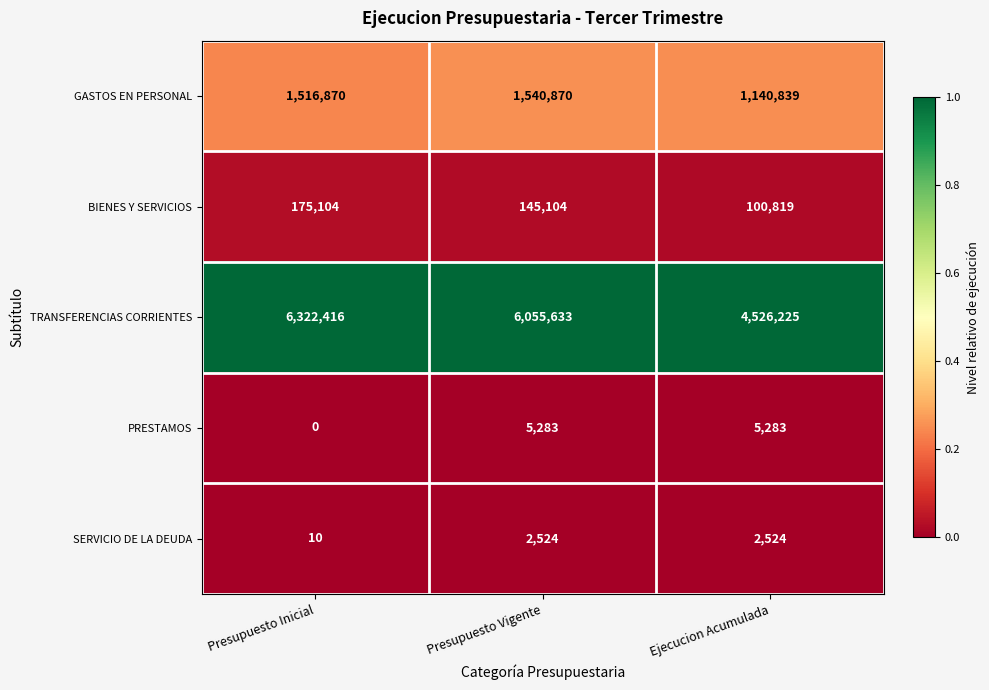

At how many categories does at least one series exceed 0?

3